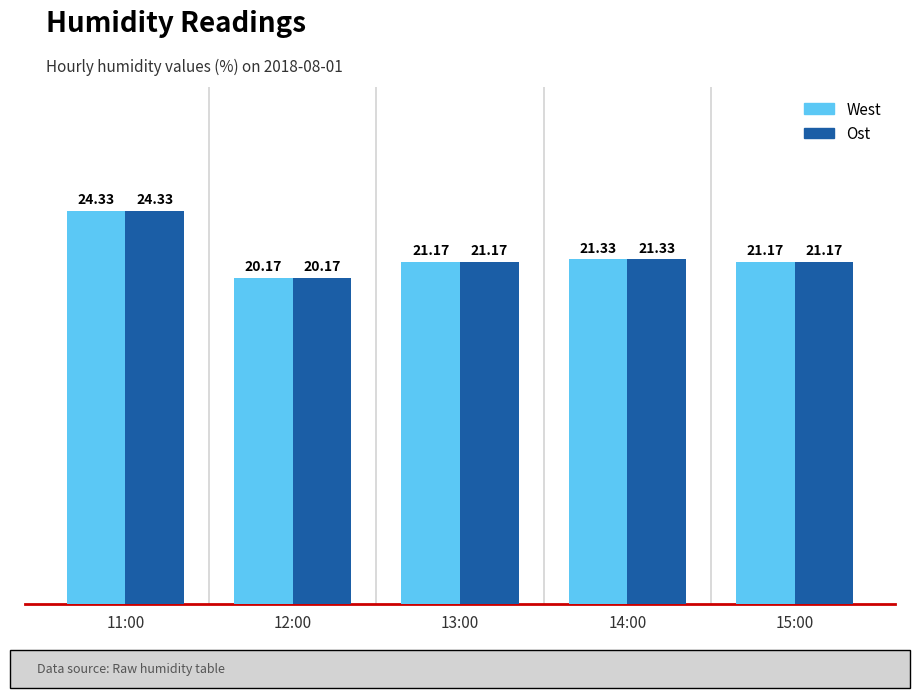

At how many categories does at least one series exceed 20?

5